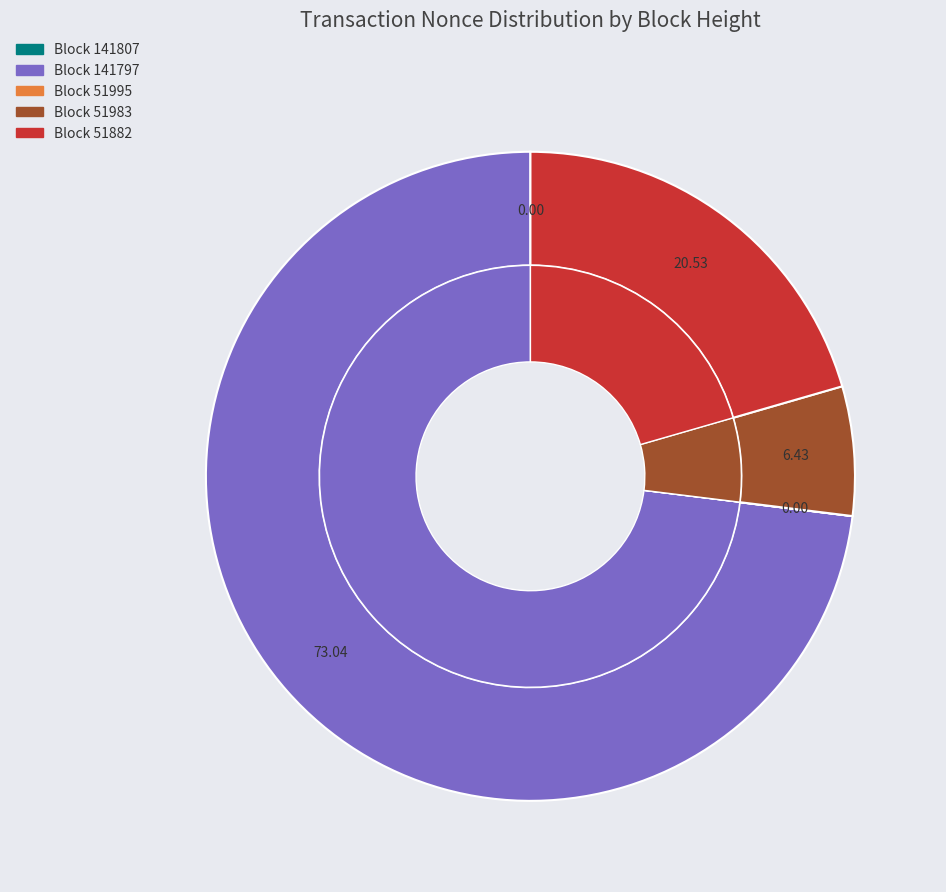

The 141797 slice represents 73% of the pie. True or false?

True